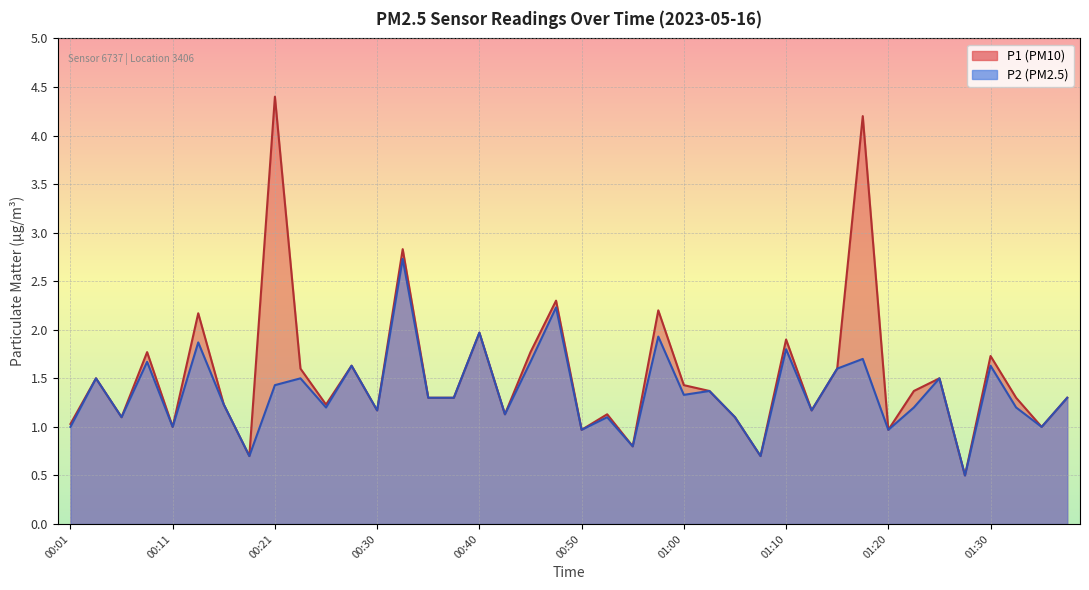

Is it true that P2 equals 1.7 at 00:43?

False